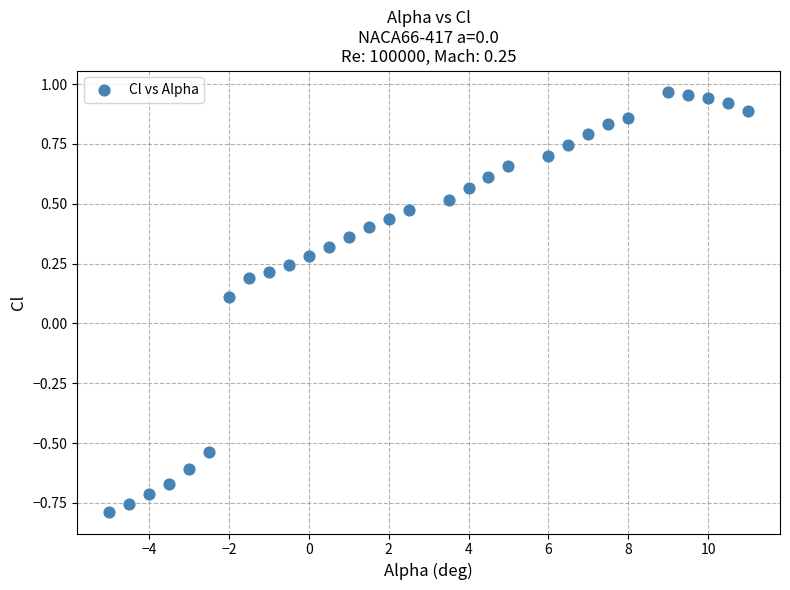

What is the range of Y values (max minus min)?

1.8